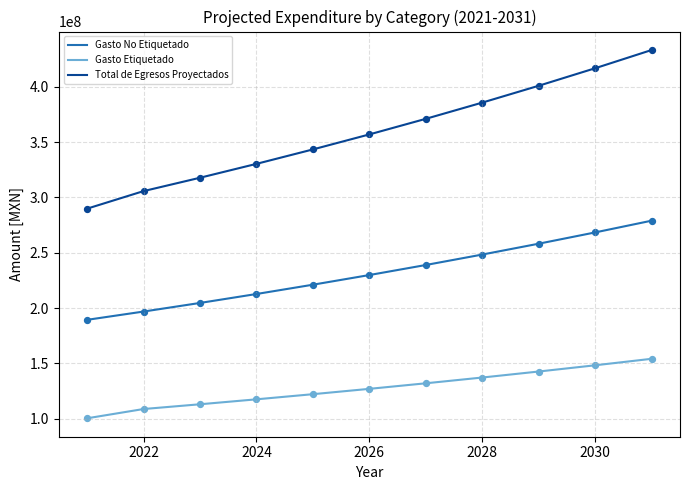

Which series has the largest total across all categories?

Total de Egresos Proyectados